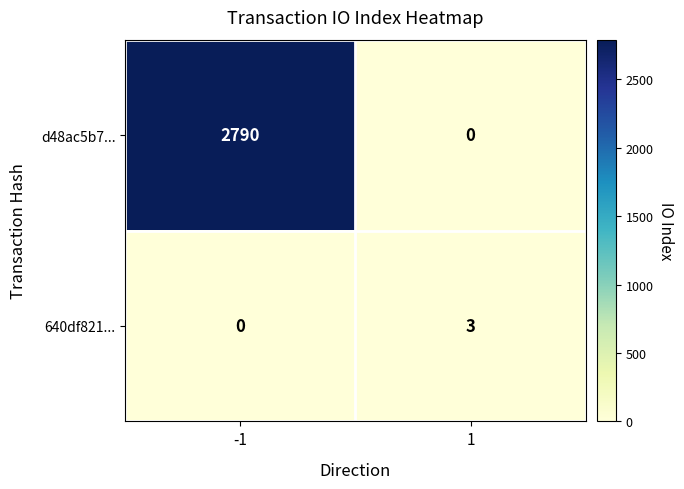

Rank the series by their average value, from highest to lowest.

d48ac5b7..., 640df821...